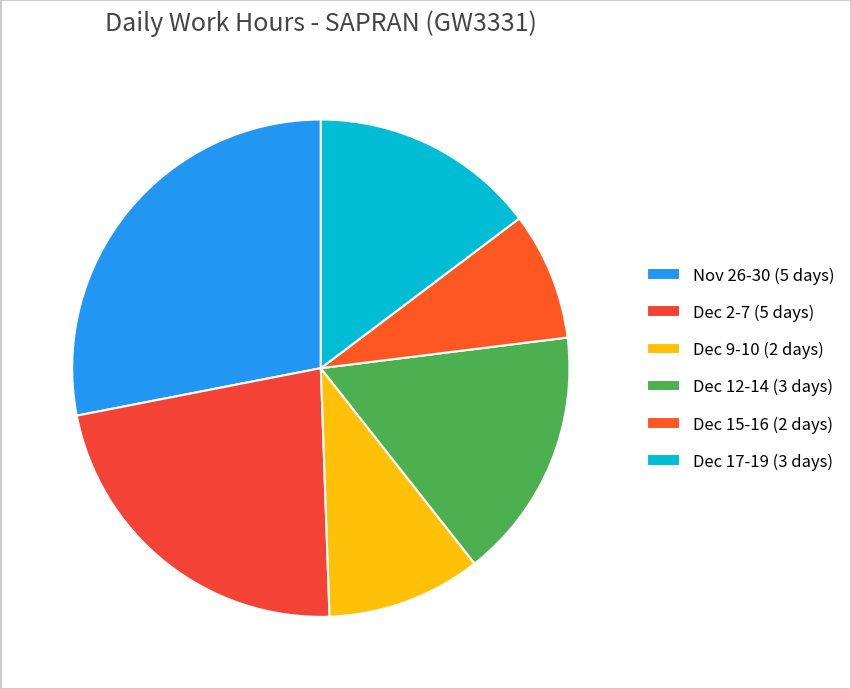

What is the largest slice in the pie chart?

Nov 26-30 (5 days)